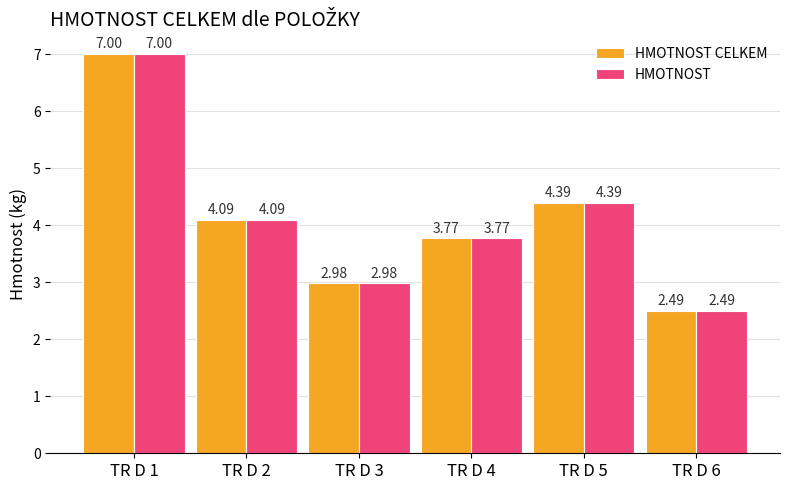

True or false: HMOTNOST CELKEM has a value of 7.0 at TR D 1.

True